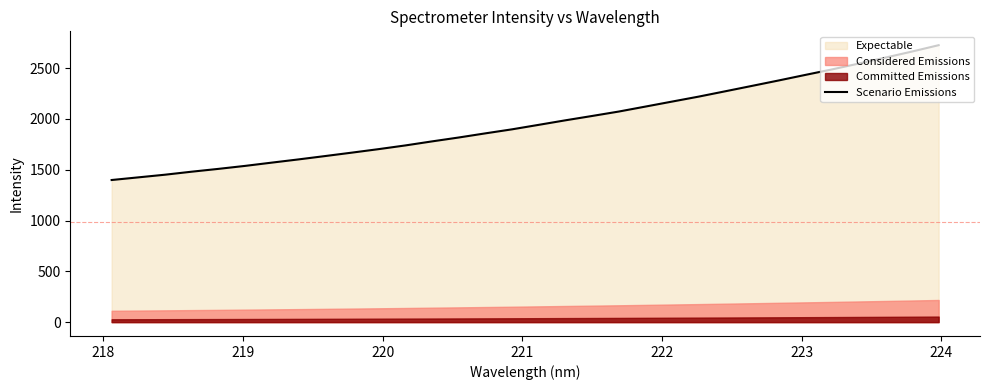

What is the highest value of the Scenario Emissions series?

2726.0